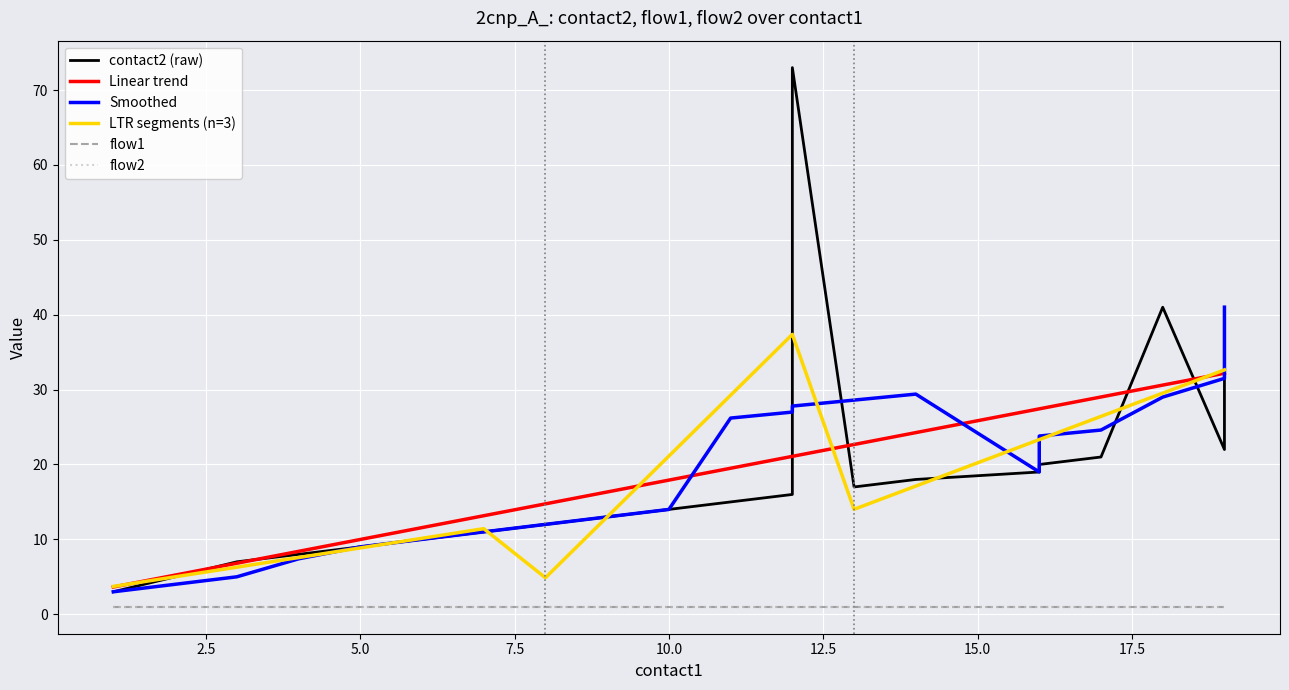

What is the sum of the flow2 values at 5 and 18?

2